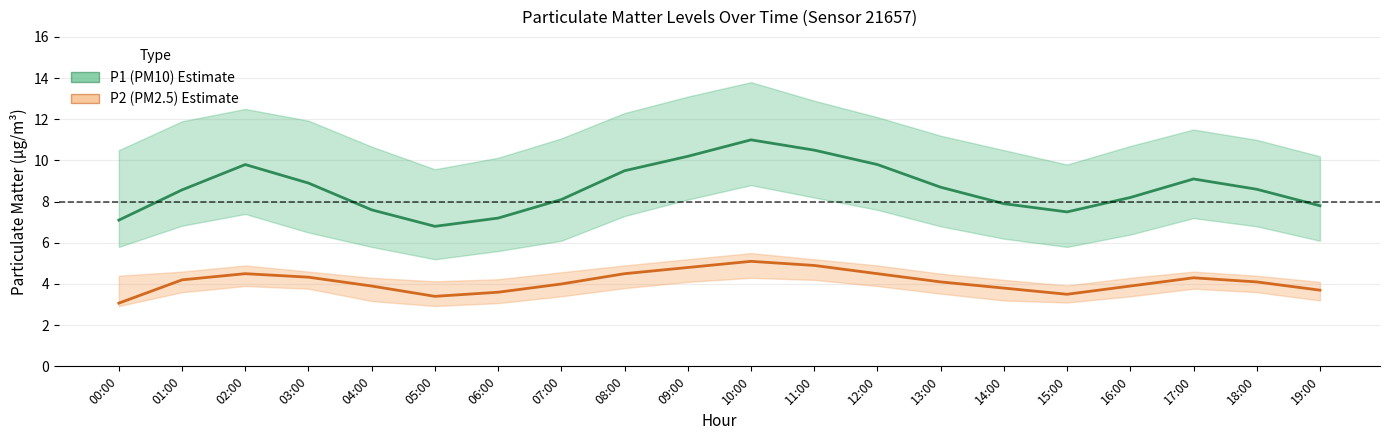

Does the chart have visible grid lines?

Yes